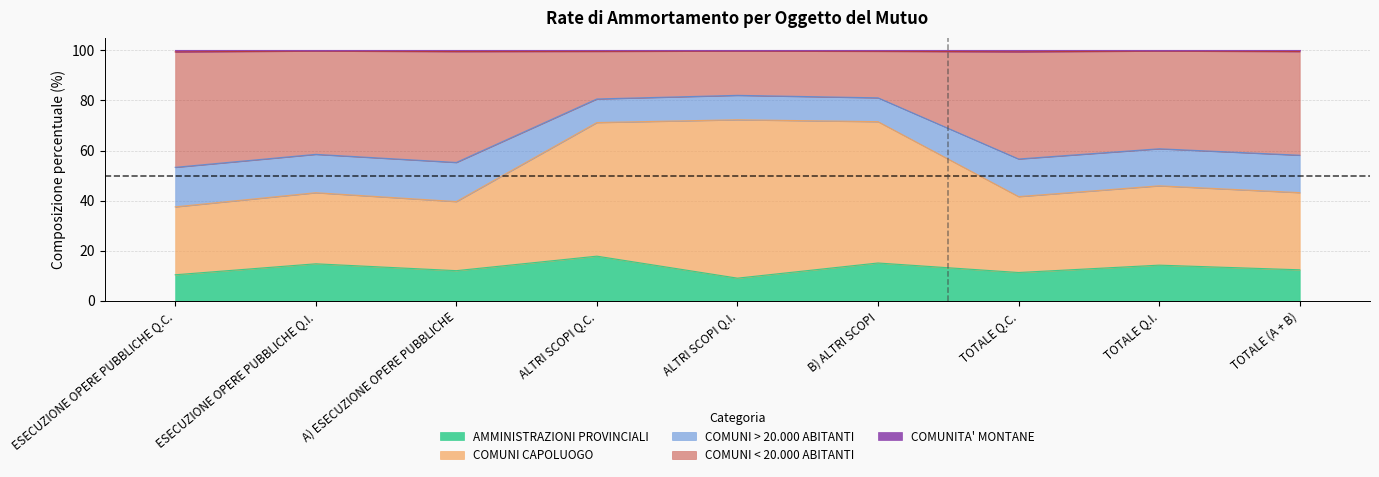

True or false: AMMINISTRAZIONI PROVINCIALI has more than 1 interior local peaks.

True